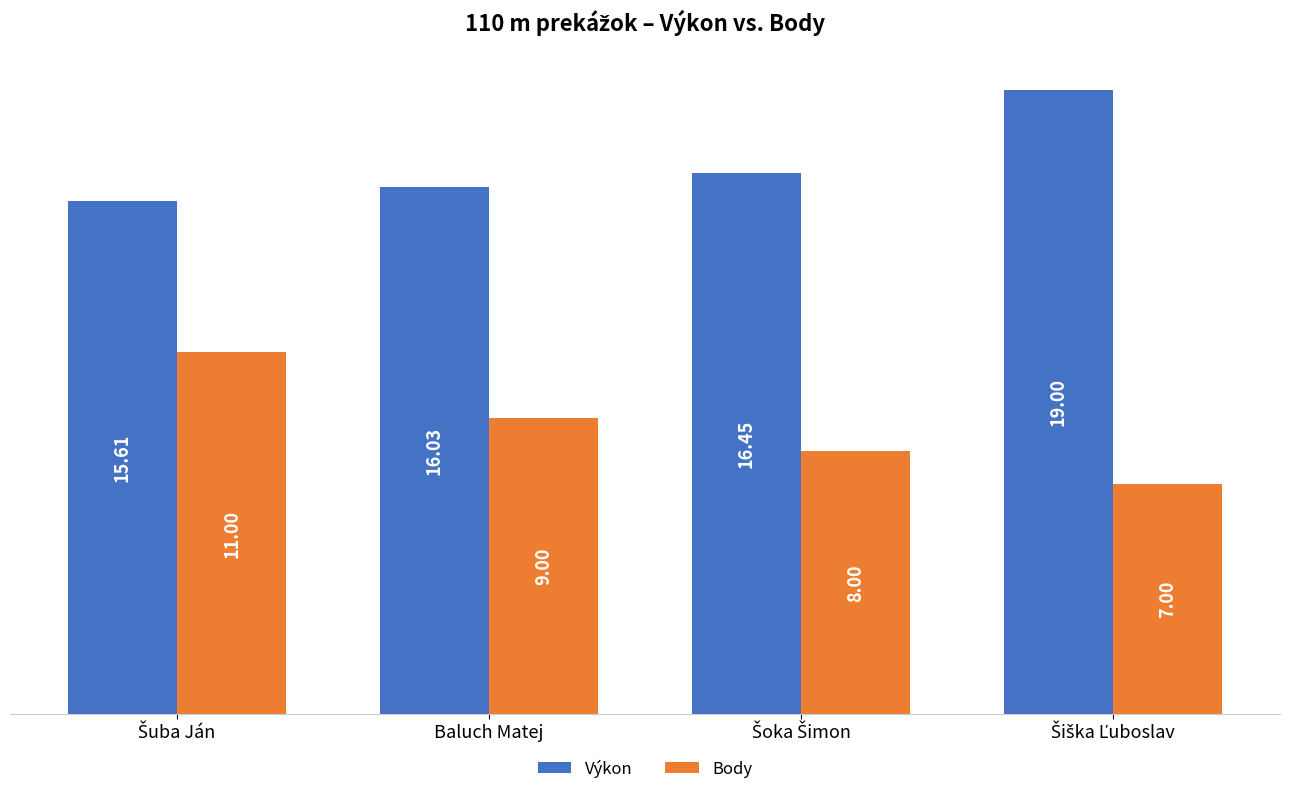

Rank the series by their maximum value, from lowest to highest.

Body, Výkon